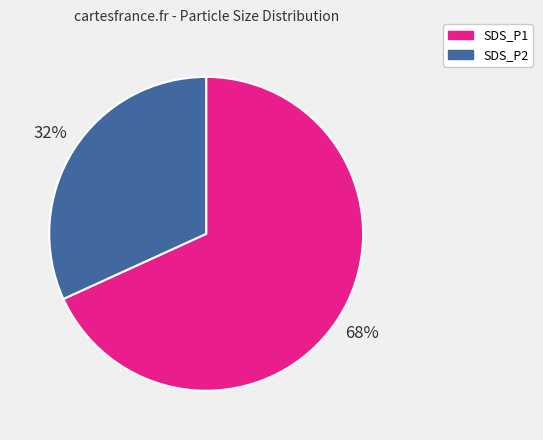

To the nearest percent, what is the average slice percentage?

50%